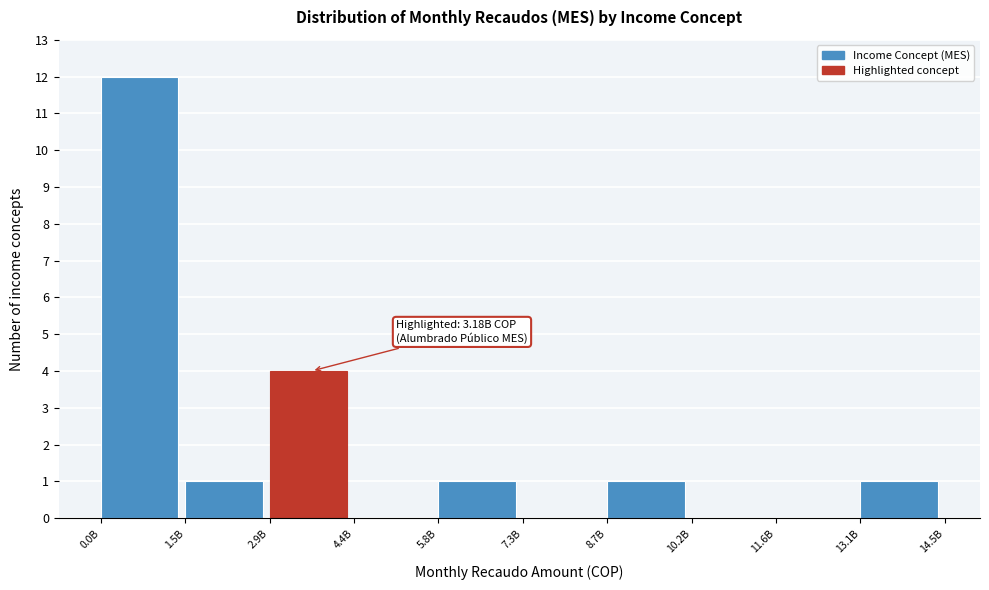

Reading left to right, transcribe all the data shown in this chart.

0.0B=12	1.5B=1	2.9B=4	4.4B=0	5.8B=1	7.3B=0	8.7B=1	10.2B=0	11.6B=0	13.1B=1